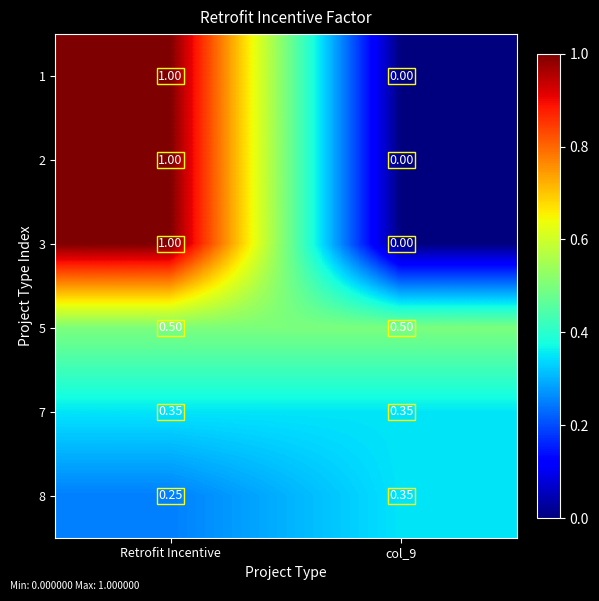

Which label corresponds to the largest value in the chart?

Retrofit Incentive